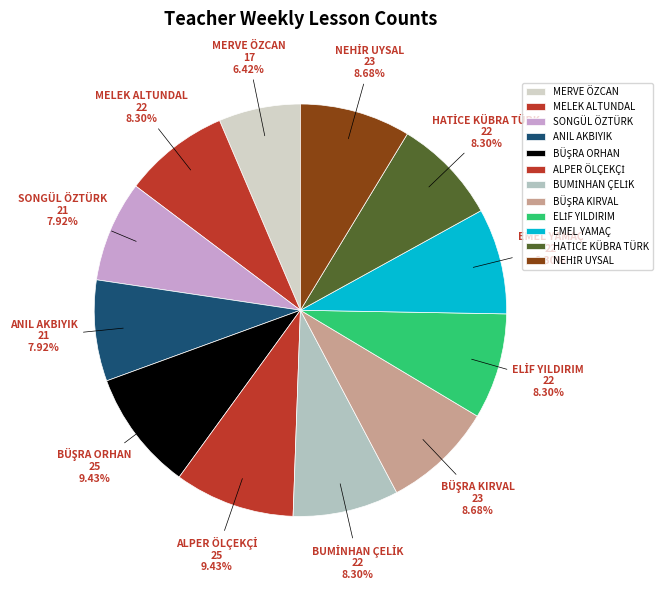

Count the number of slices in the pie.

12